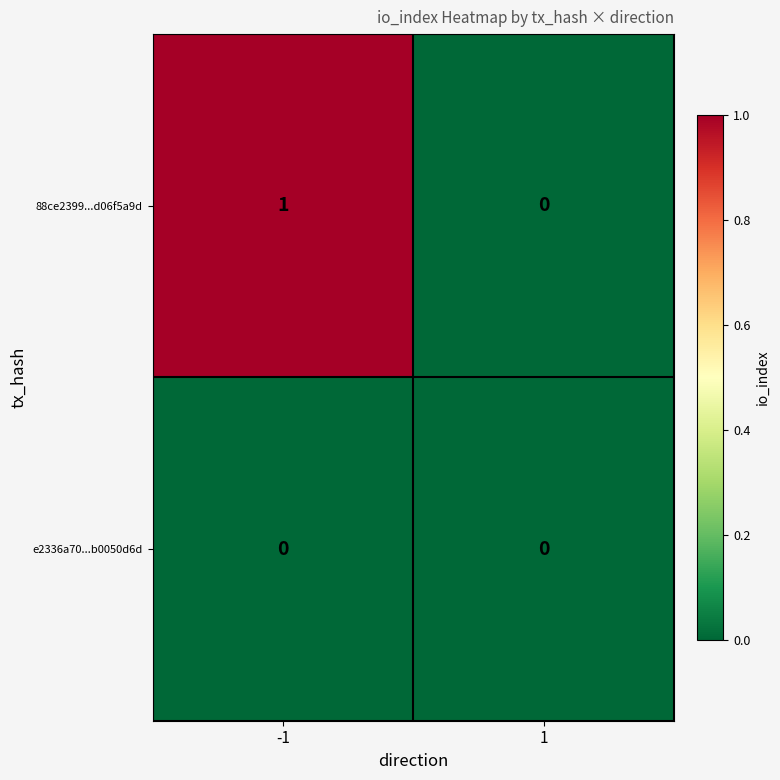

Reading left to right, what are all the values shown in this chart?

88ce2399...d06f5a9d: 1	0
e2336a70...b0050d6d: 0	0